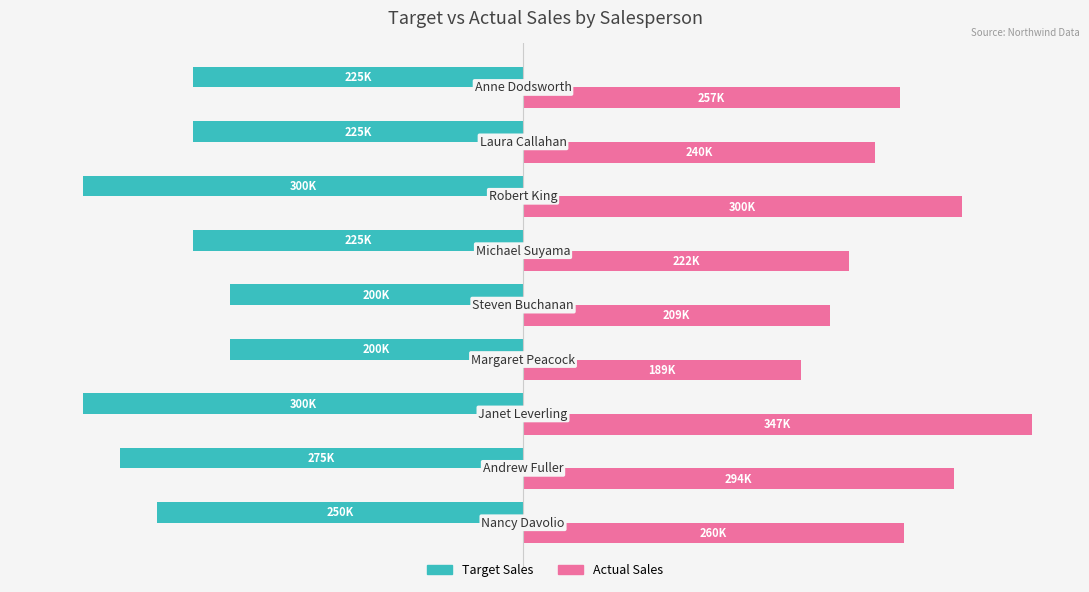

What position from the left is −100000?

4